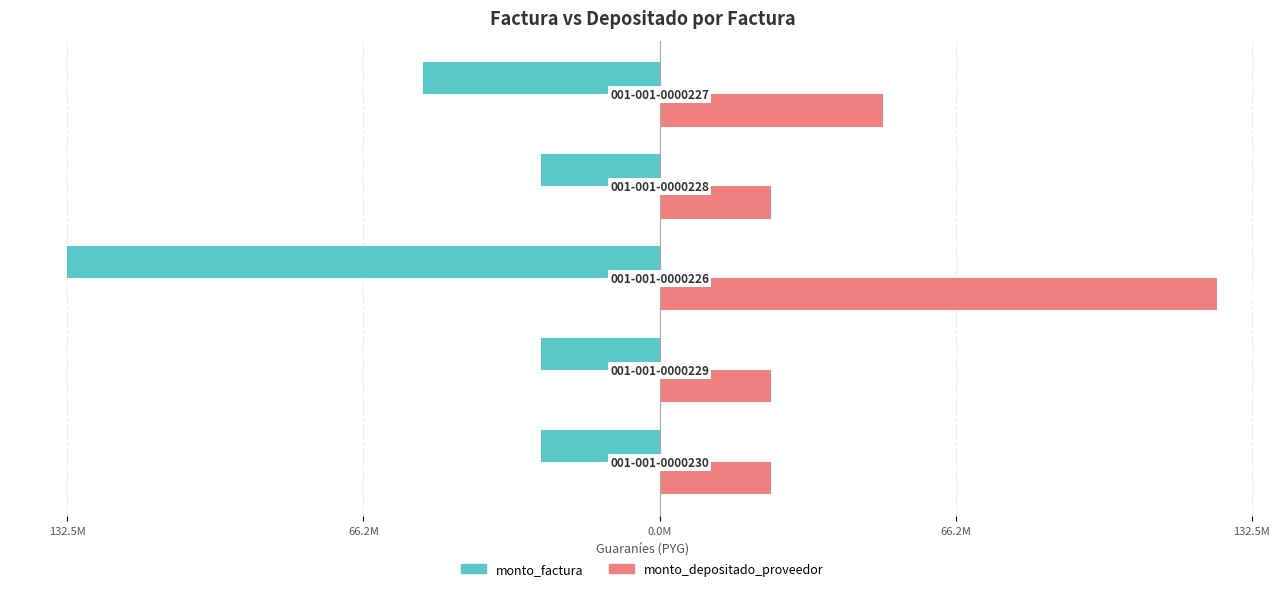

What are all the series names shown in the legend?

monto_factura, monto_depositado_proveedor